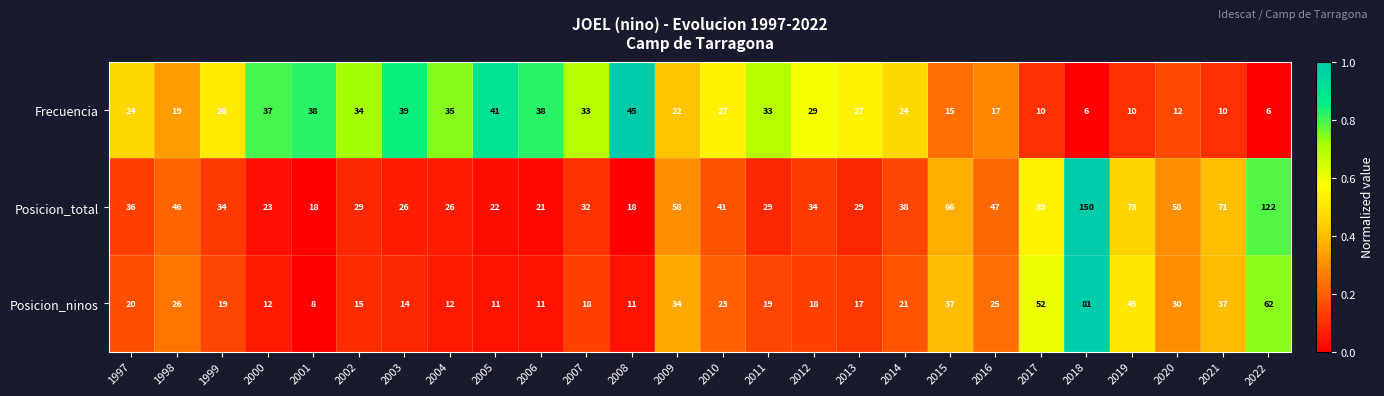

Between 1998 and 2017, which series saw the biggest shift?

Posicion_total